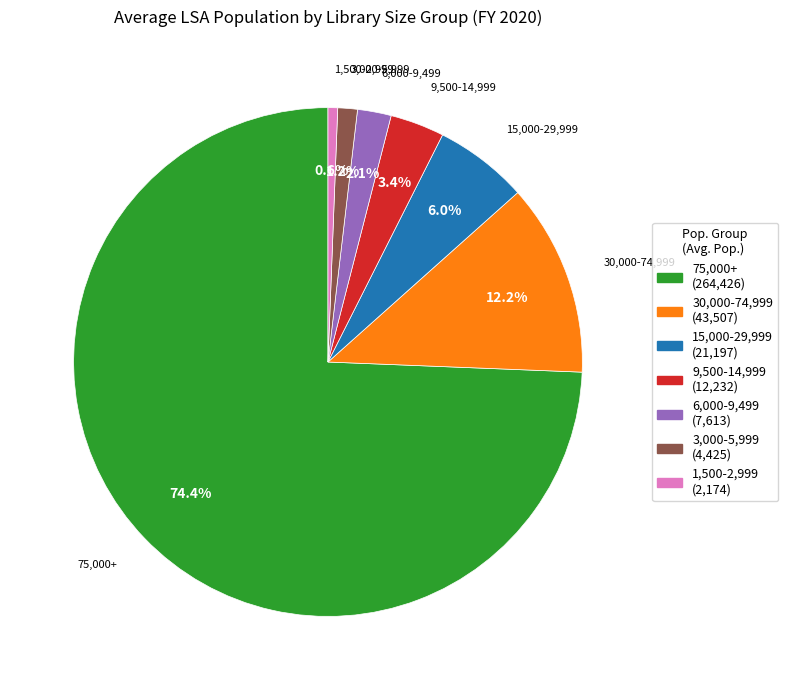

To the nearest percent, what is the difference between the 15,000-29,999 and 6,000-9,499 slice percentages?

4%